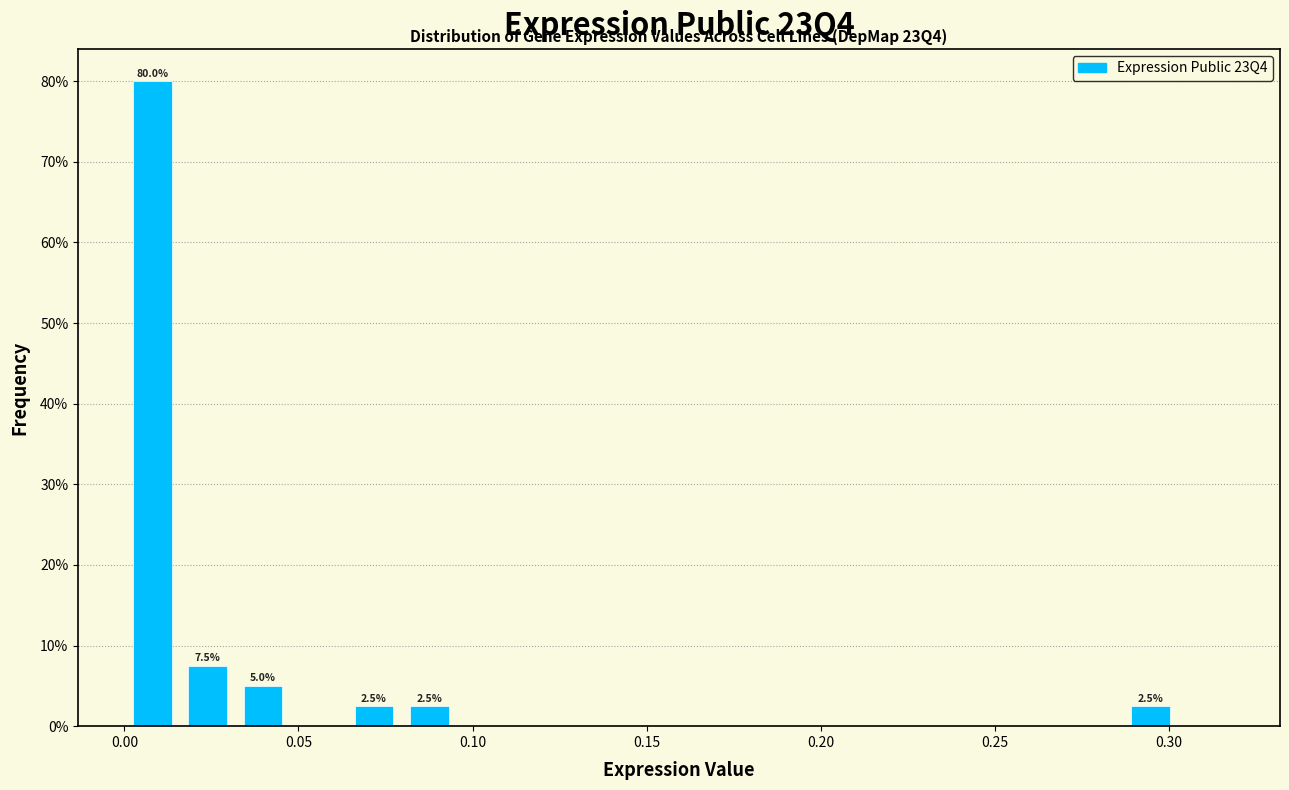

Around what value on the x-axis is the tallest bar? Give the approximate position of its centre, as read against the axis.

0.010